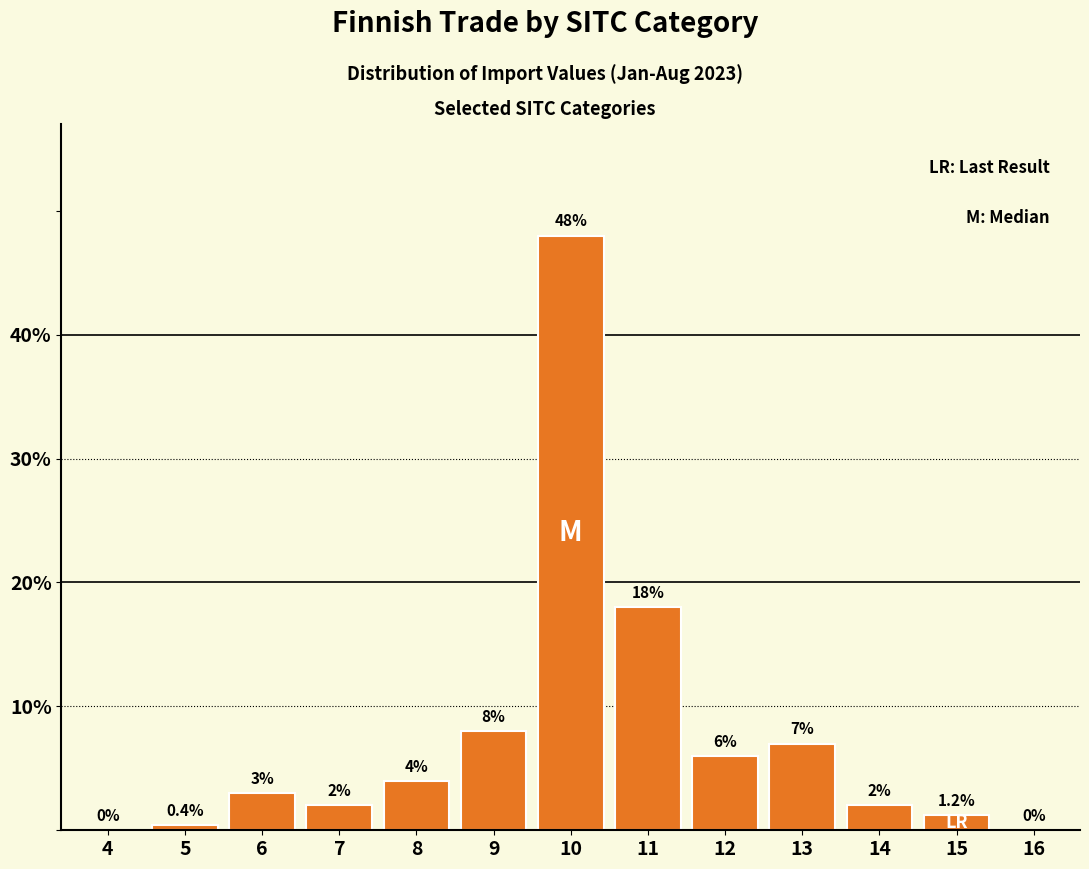

Reading left to right, transcribe all the data shown in this chart.

4=0.0	5=0.4	6=3.0	7=2.0	8=4.0	9=8.0	10=48.0	11=18.0	12=6.0	13=7.0	14=2.0	15=1.2	16=0.0